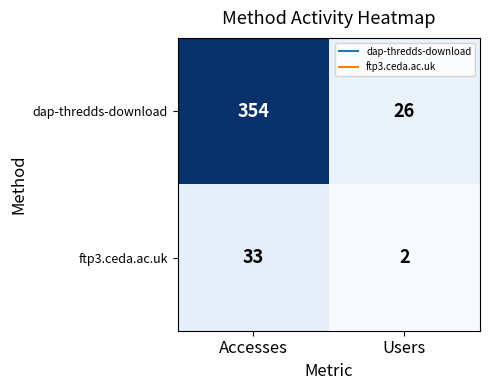

Reading left to right, extract all data points from this chart.

dap-thredds-download: Accesses=354	Users=26
ftp3.ceda.ac.uk: Accesses=33	Users=2